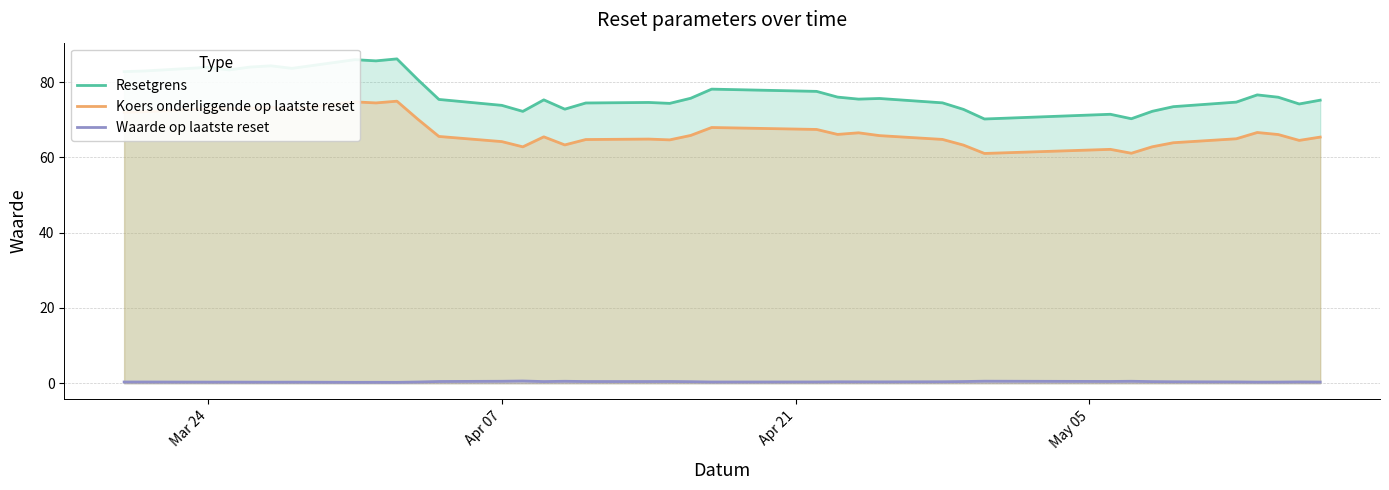

What is the average value of the Waarde op laatste reset series?

0.4